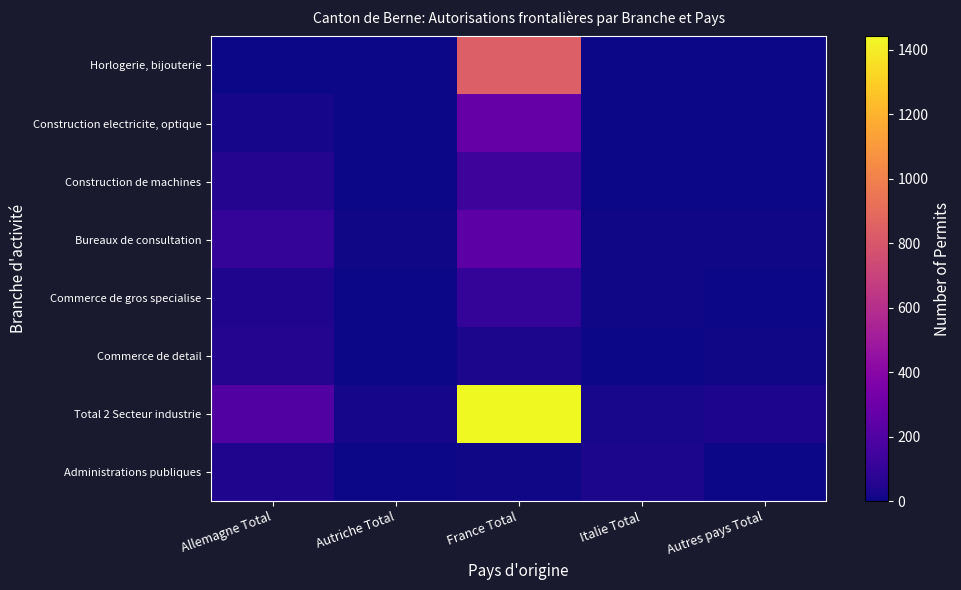

Reading right to left, list all the values displayed in this chart.

Horlogerie, bijouterie: Autres pays Total=5	Italie Total=2	France Total=836	Autriche Total=0	Allemagne Total=2
Construction electricite, optique: Autres pays Total=2	Italie Total=1	France Total=271	Autriche Total=2	Allemagne Total=18
Construction de machines: Autres pays Total=4	Italie Total=4	France Total=135	Autriche Total=3	Allemagne Total=56
Bureaux de consultation: Autres pays Total=11	Italie Total=7	France Total=237	Autriche Total=8	Allemagne Total=100
Commerce de gros specialise: Autres pays Total=3	Italie Total=8	France Total=99	Autriche Total=3	Allemagne Total=40
Commerce de detail: Autres pays Total=7	Italie Total=3	France Total=32	Autriche Total=0	Allemagne Total=52
Total 2 Secteur industrie: Autres pays Total=39	Italie Total=27	France Total=1442	Autriche Total=17	Allemagne Total=202
Administrations publiques: Autres pays Total=2	Italie Total=29	France Total=7	Autriche Total=0	Allemagne Total=41